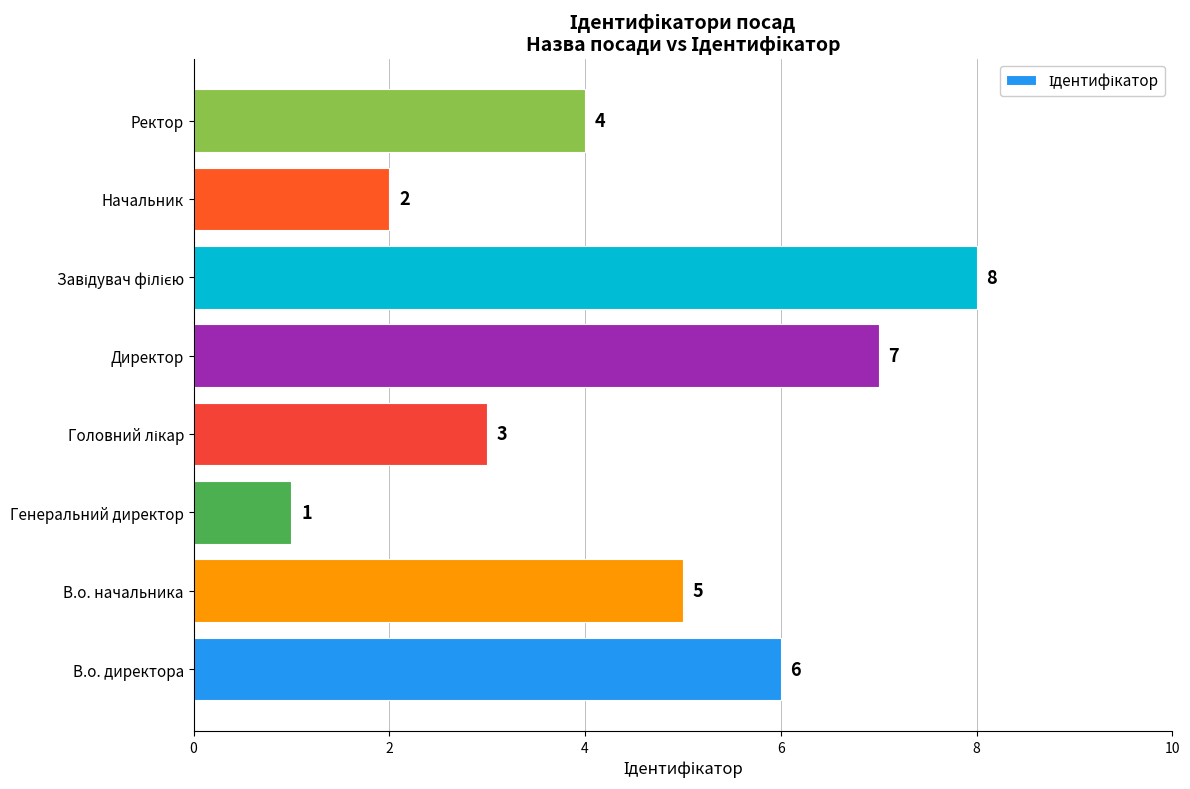

What is the sum of all values?

36